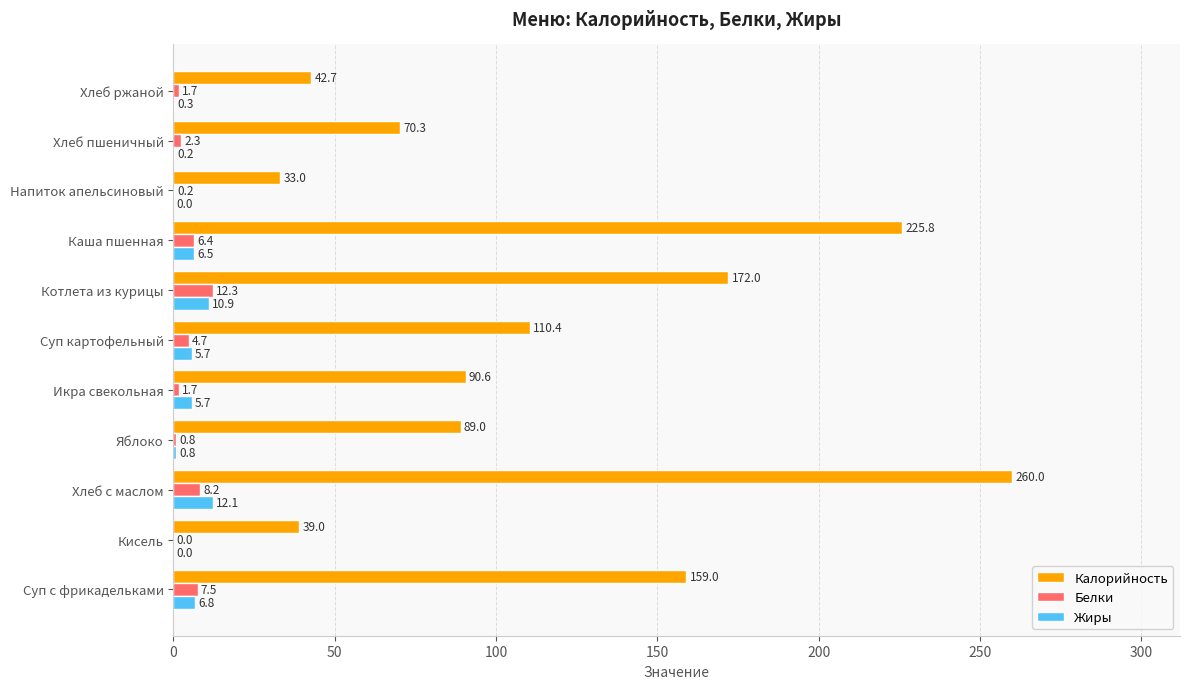

What is the approximate value of Жиры at Яблоко?

0.8